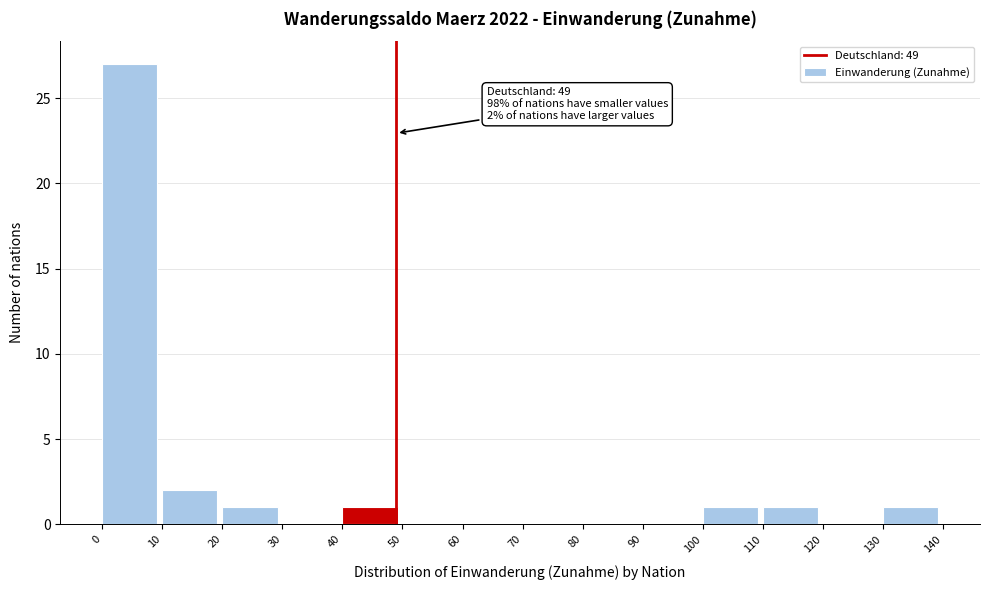

Which range on the x-axis has the tallest bar?

0 to 10